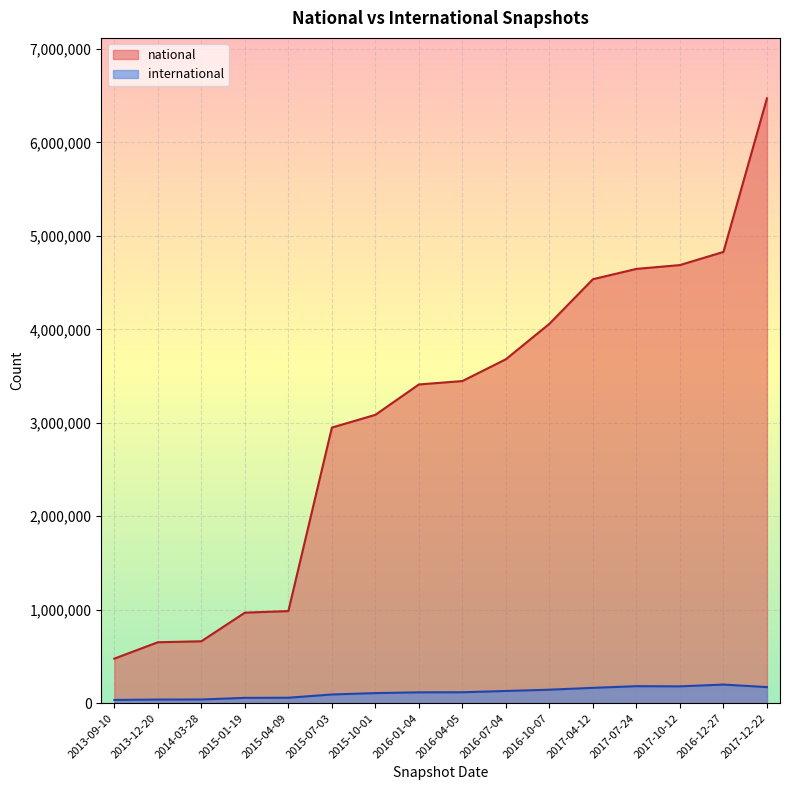

Which category has the highest value in the international series?

2016-12-27